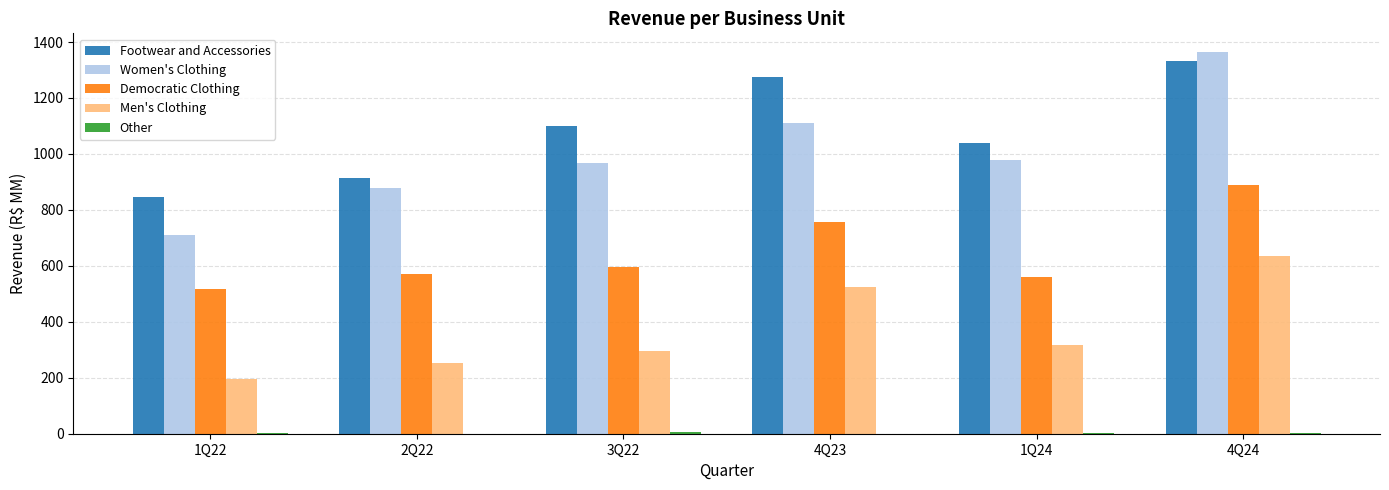

The value of Democratic Clothing at 4Q23 is 447.4. True or false?

False